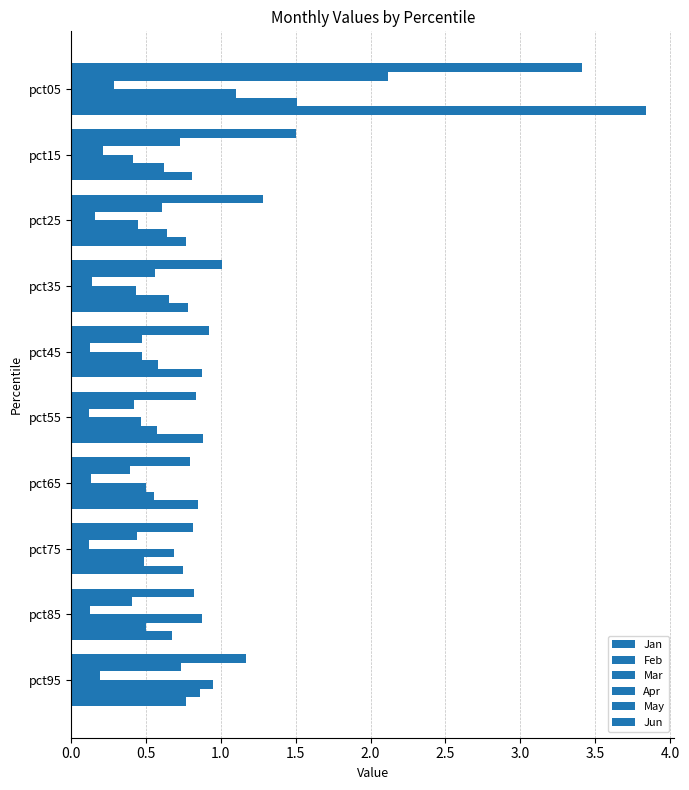

How many categories are shown in the chart?

10